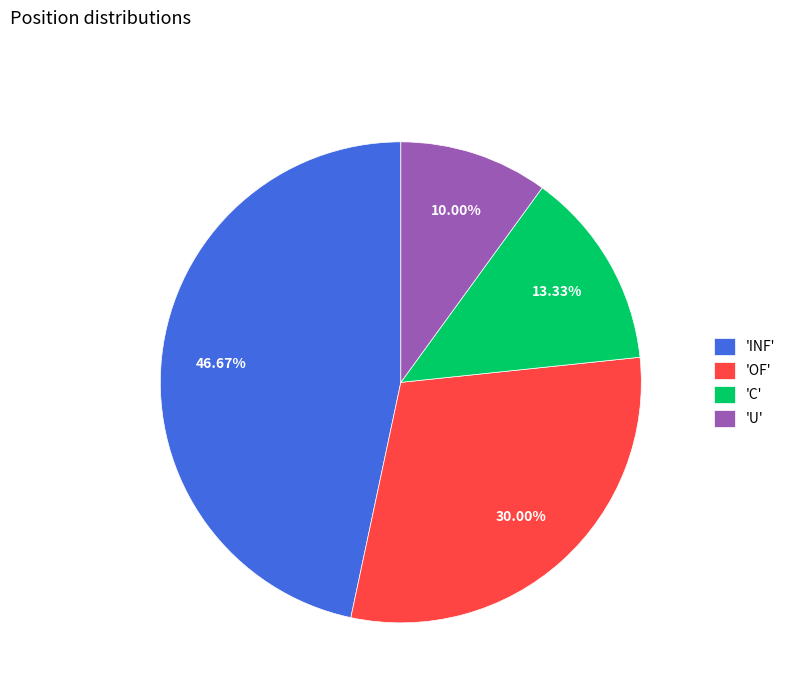

Count the number of slices in the pie.

4